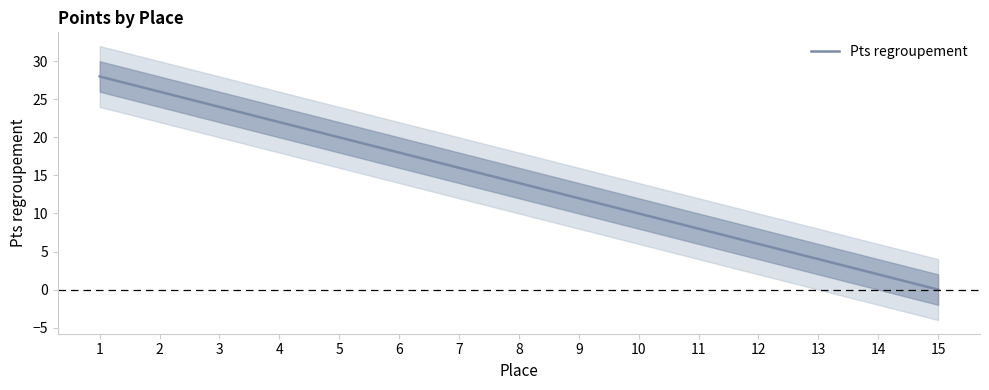

What is the approximate value at 2, to the nearest 5?

25